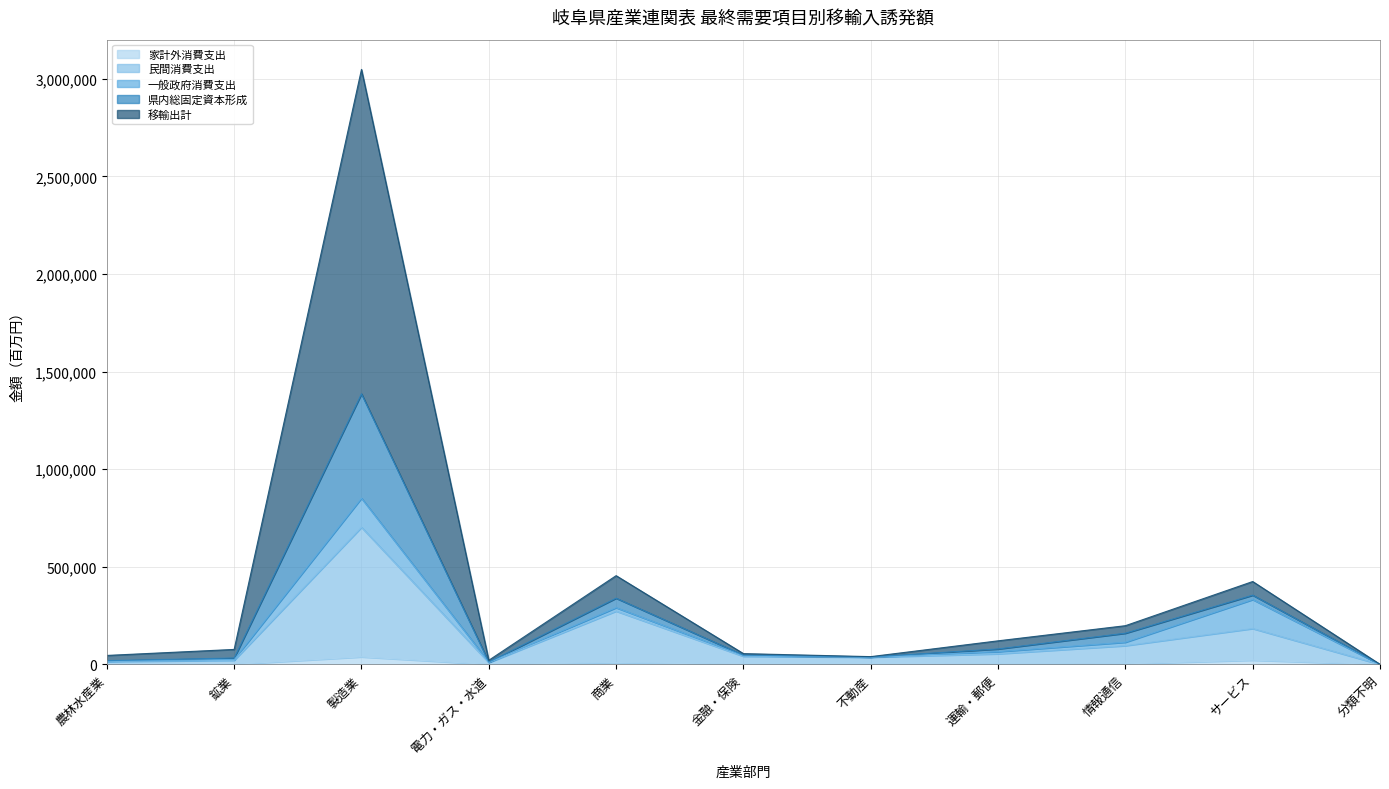

At which category is the sum across all series the highest?

製造業